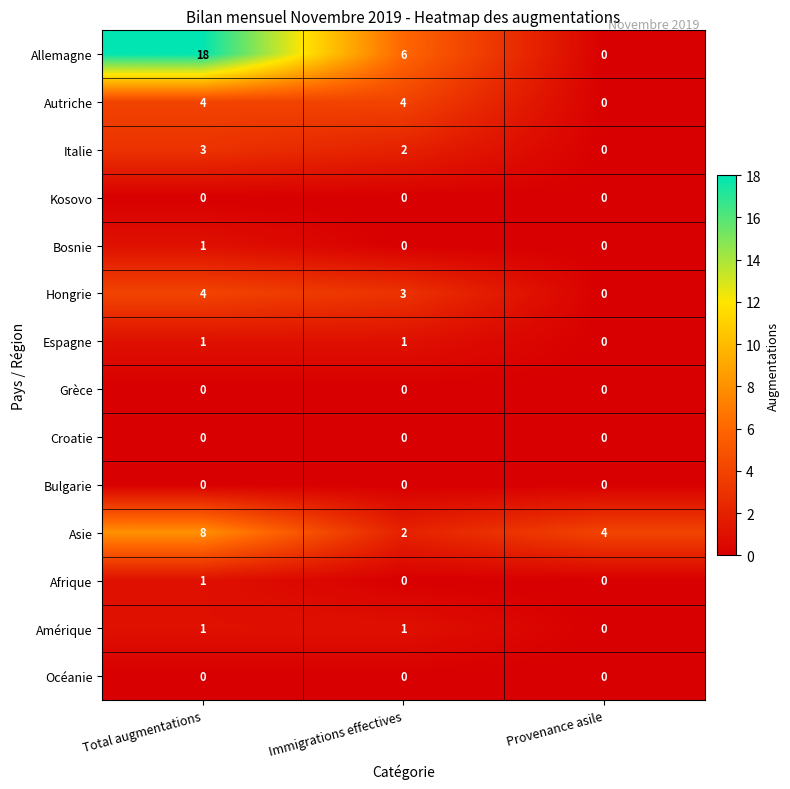

Where does the Italie series first go above 2?

Total augmentations